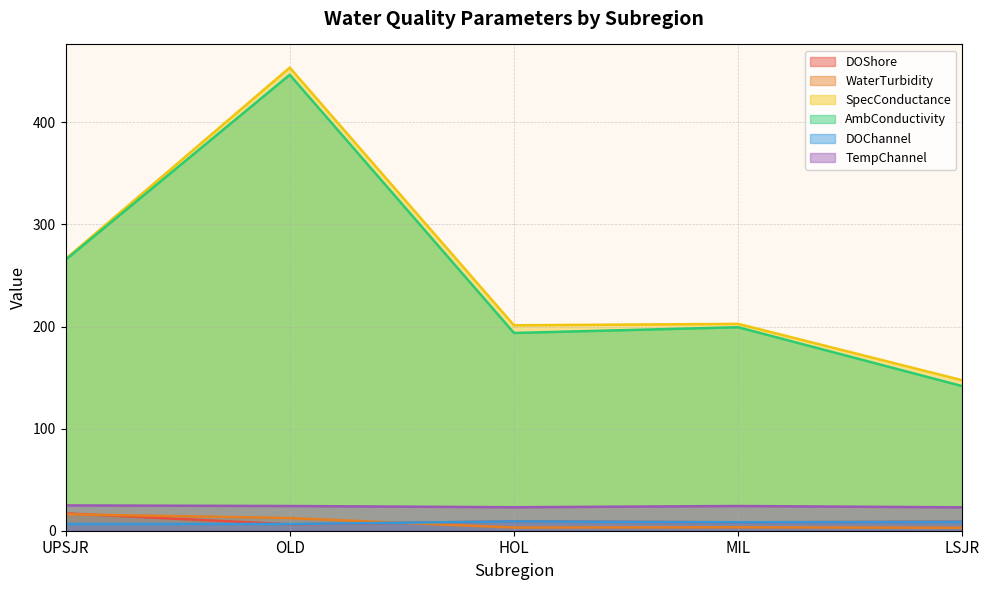

Which series changed the most between UPSJR and OLD?

SpecConductance